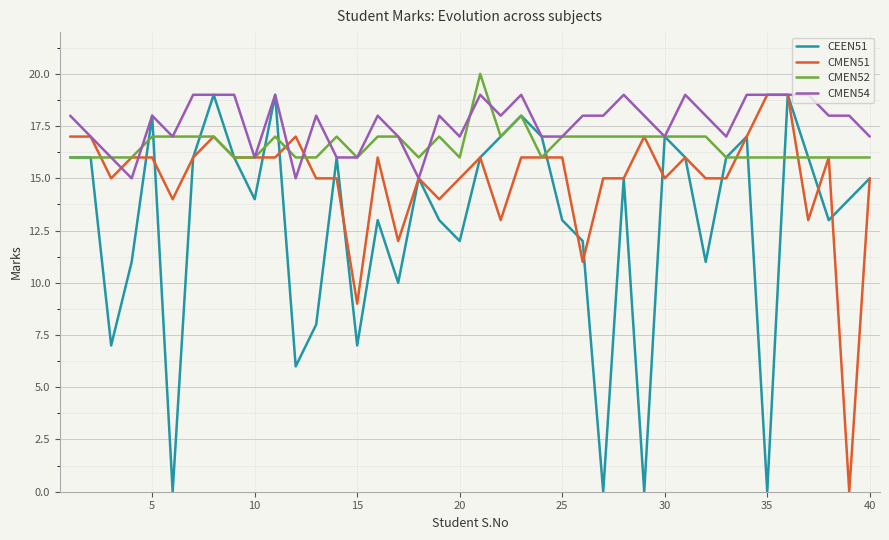

Which series has the largest range (max minus min)?

CEEN51